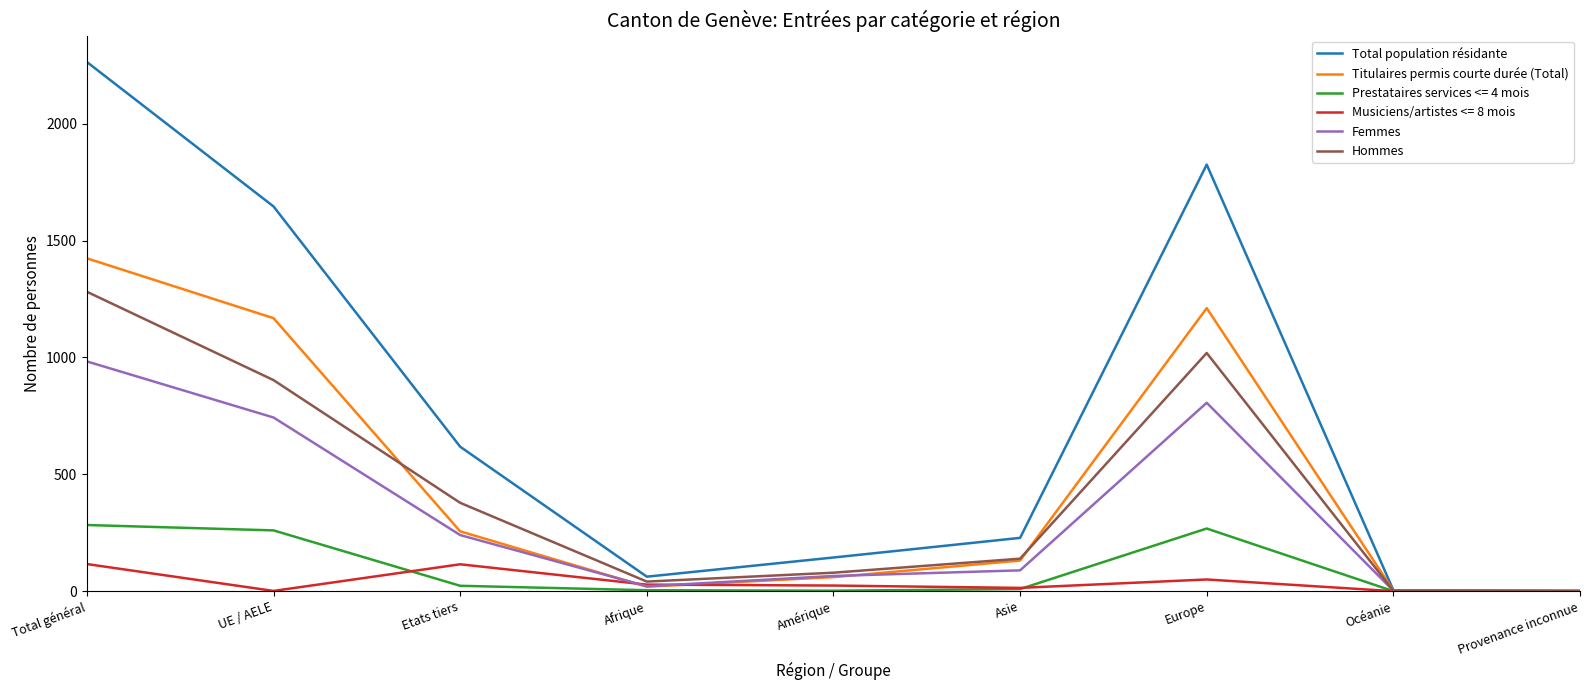

Which series has the largest range (max minus min)?

Total population résidante